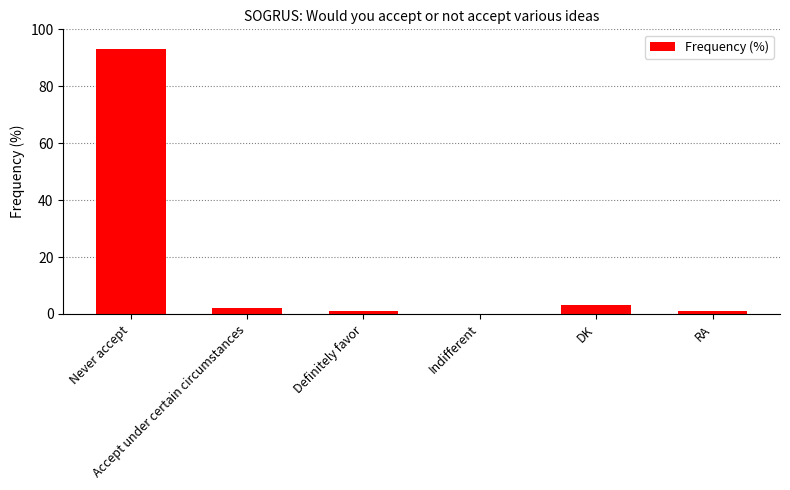

Reading right to left, extract all data points from this chart.

1	3	0	1	2	93